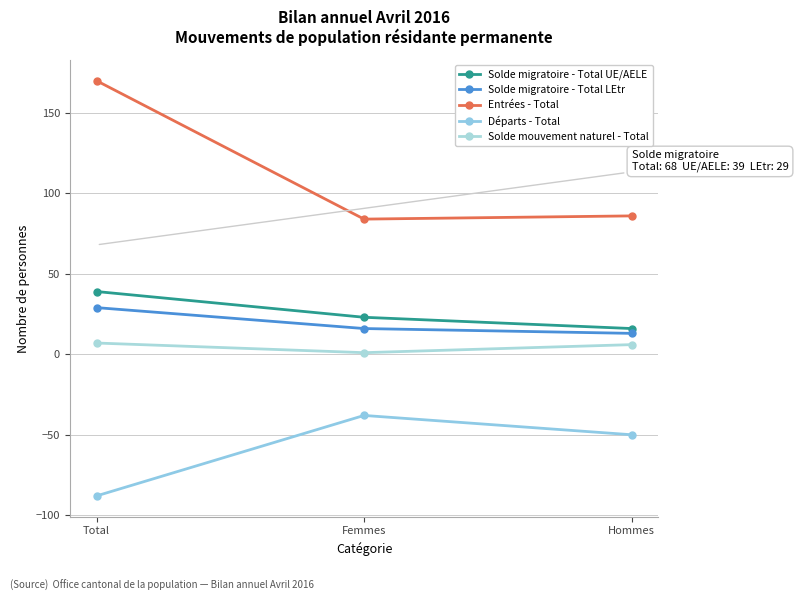

At how many categories does at least one series exceed 113?

1